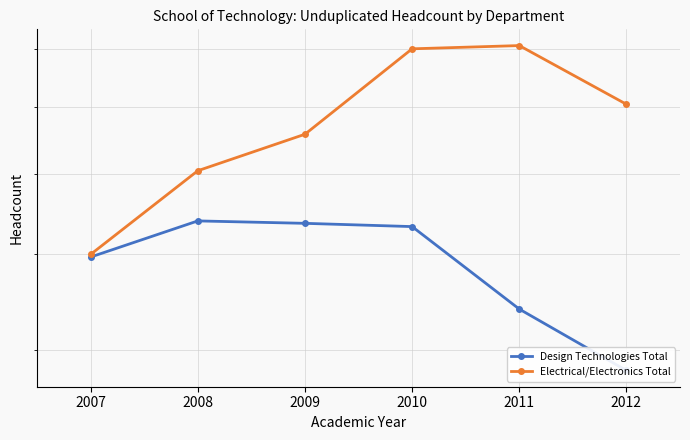

How many data points in Design Technologies Total are above 532?

2